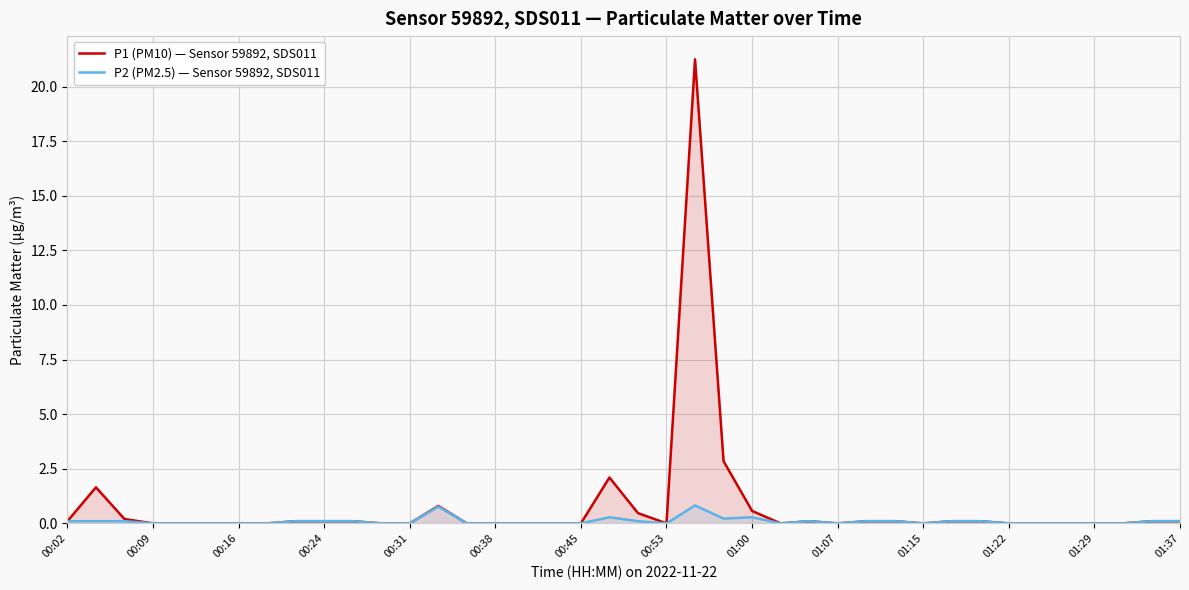

Does the chart display data point markers on the line(s)?

No